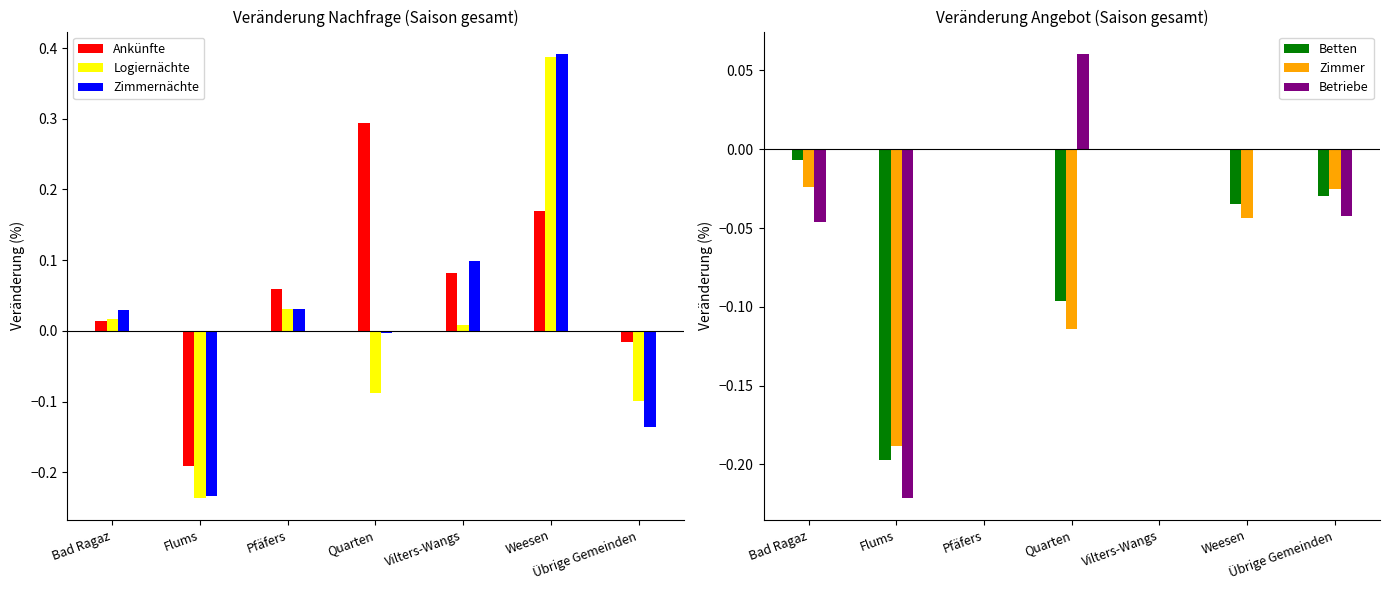

What is the difference between the maximum and minimum values in the Zimmernächte series?

0.6